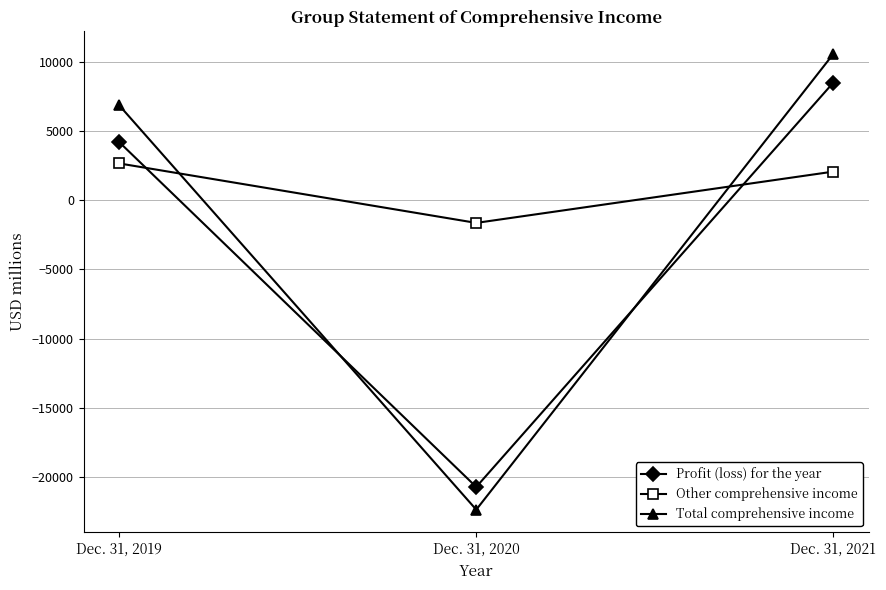

List the series in order of their overall mean, lowest first.

Profit (loss) for the year, Total comprehensive income, Other comprehensive income